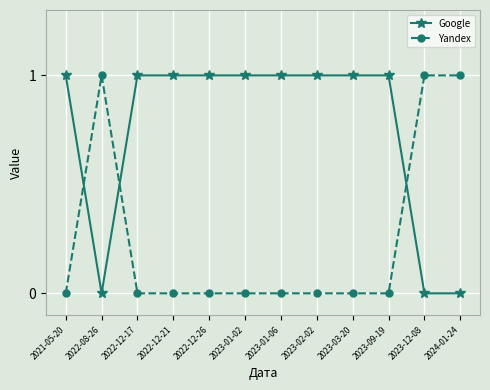

Is it true that Yandex equals 0 at 2022-12-21?

True